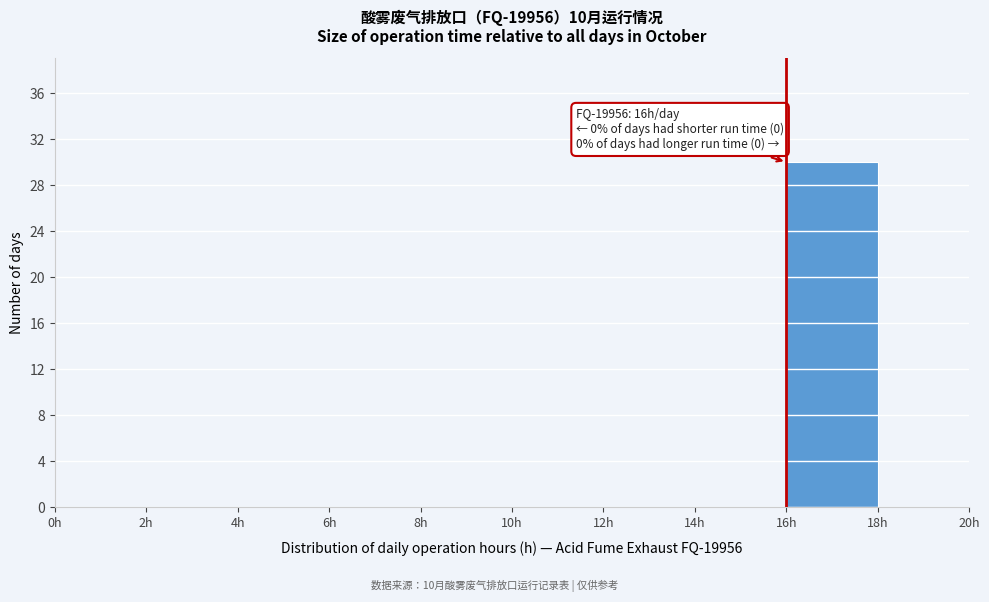

Which range on the x-axis has the tallest bar?

16 to 18